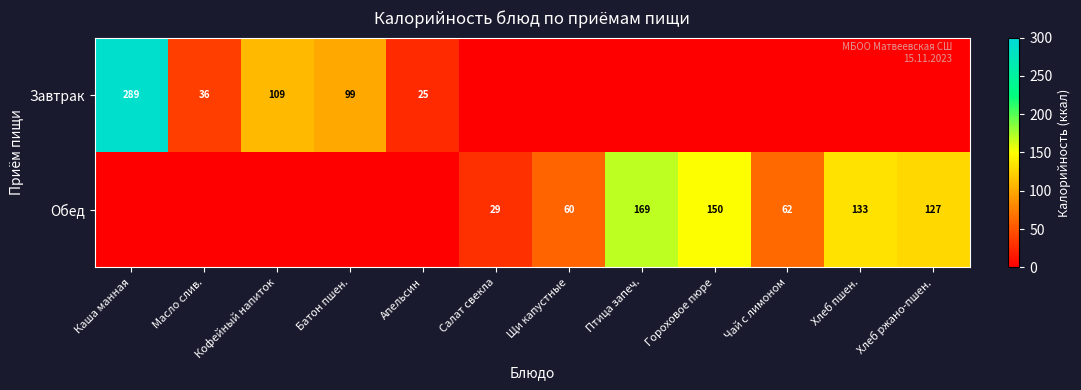

Is it true that Завтрак equals 121 at Каша манная?

False